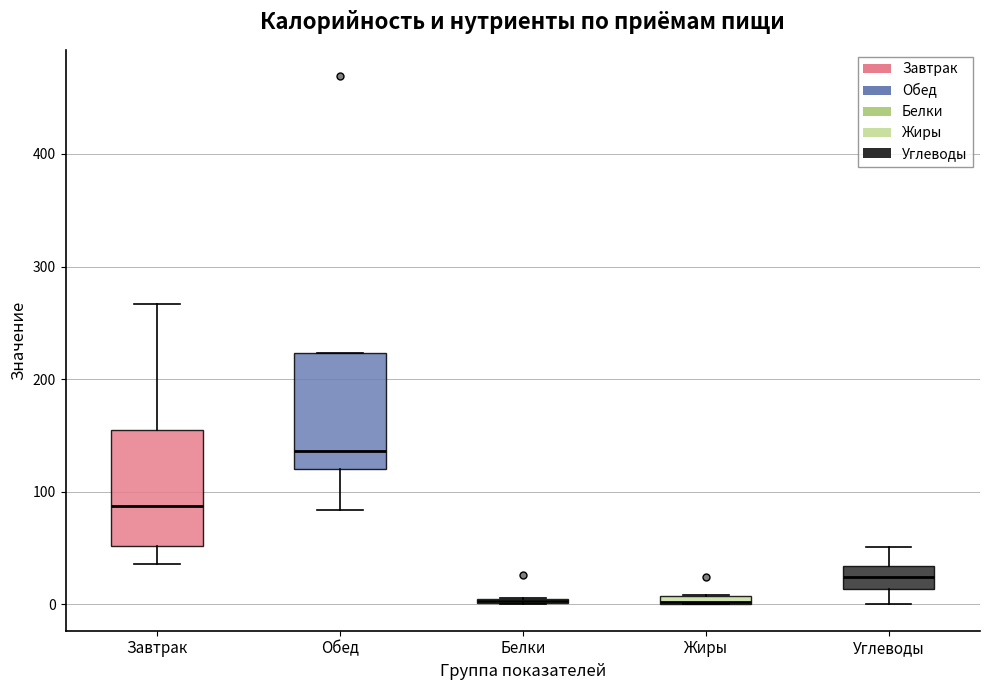

Where is the lower edge of the box for Обед on the y-axis? The values are not printed on the chart, so give them approximately, as read against the axis.

120